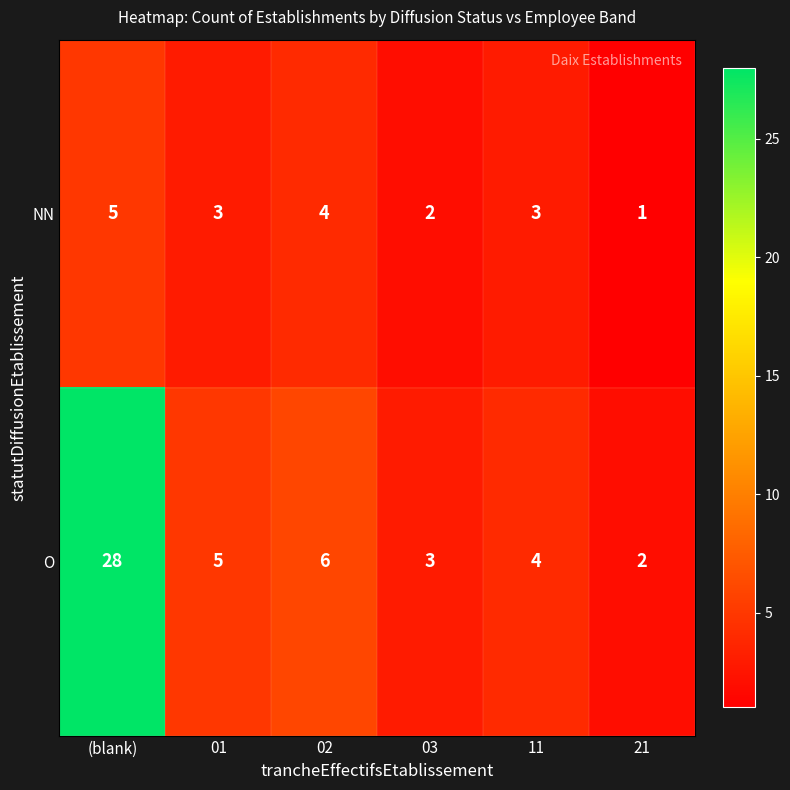

What is the sum of the NN values at 02 and (blank)?

9